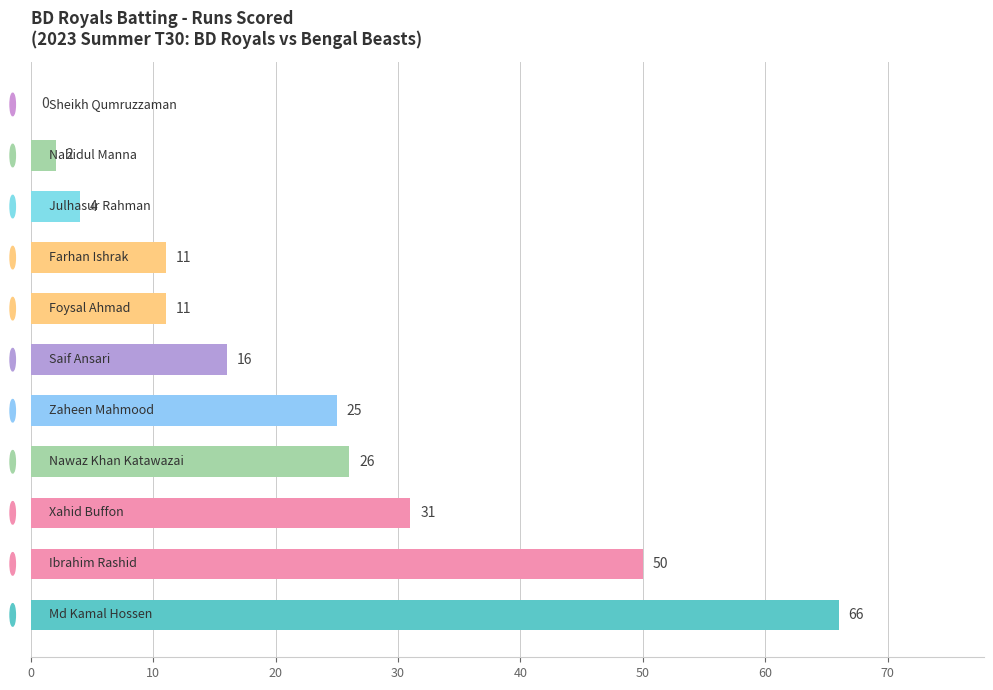

What is the maximum value shown in the chart?

66